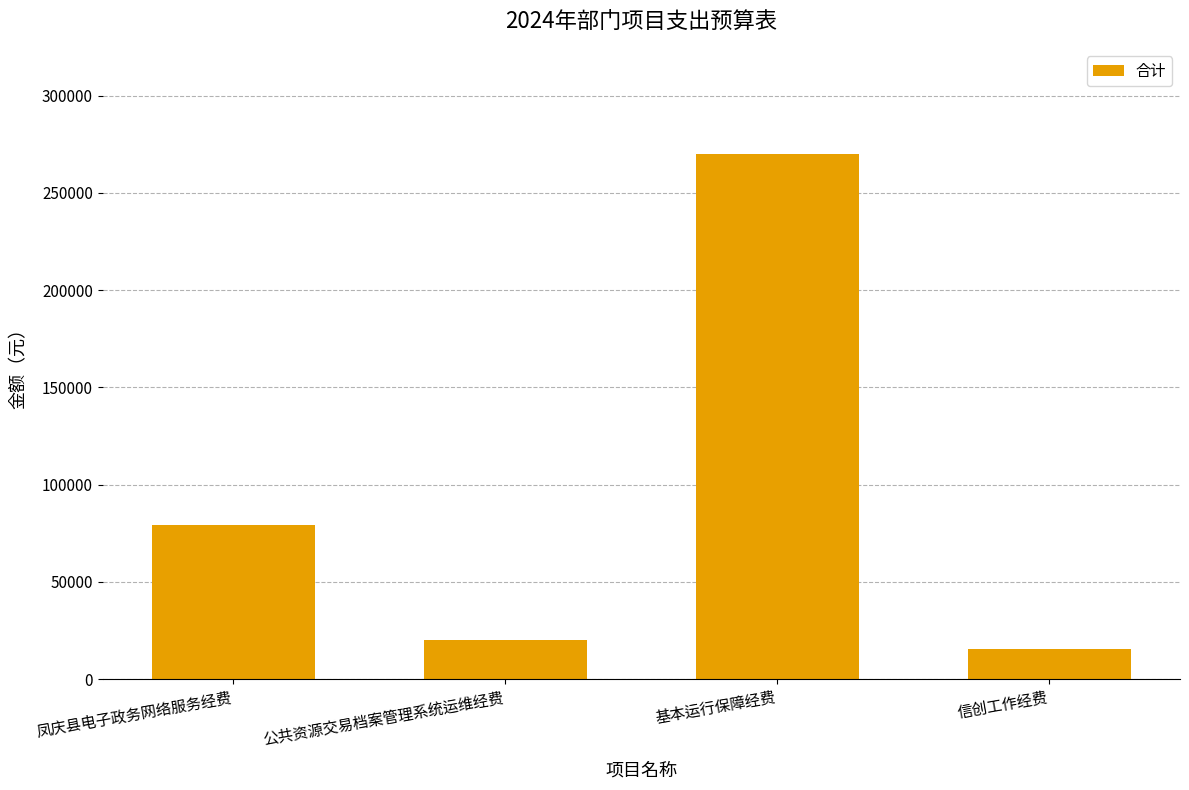

What is the average value?

96260